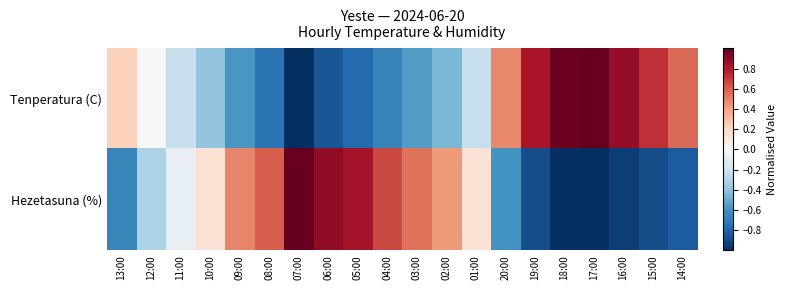

Reading left to right, list all the values displayed in this chart.

Tenperatura (C): 13:00=0.2	12:00=0.0	11:00=-0.2	10:00=-0.4	09:00=-0.6	08:00=-0.7	07:00=-1.0	06:00=-0.9	05:00=-0.8	04:00=-0.7	03:00=-0.6	02:00=-0.5	01:00=-0.2	20:00=0.5	19:00=0.8	18:00=1.0	17:00=1.0	16:00=0.9	15:00=0.7	14:00=0.6
Hezetasuna (%): 13:00=-0.7	12:00=-0.3	11:00=-0.1	10:00=0.1	09:00=0.5	08:00=0.6	07:00=1.0	06:00=0.9	05:00=0.8	04:00=0.7	03:00=0.5	02:00=0.4	01:00=0.1	20:00=-0.6	19:00=-0.9	18:00=-1.0	17:00=-1.0	16:00=-0.9	15:00=-0.9	14:00=-0.8